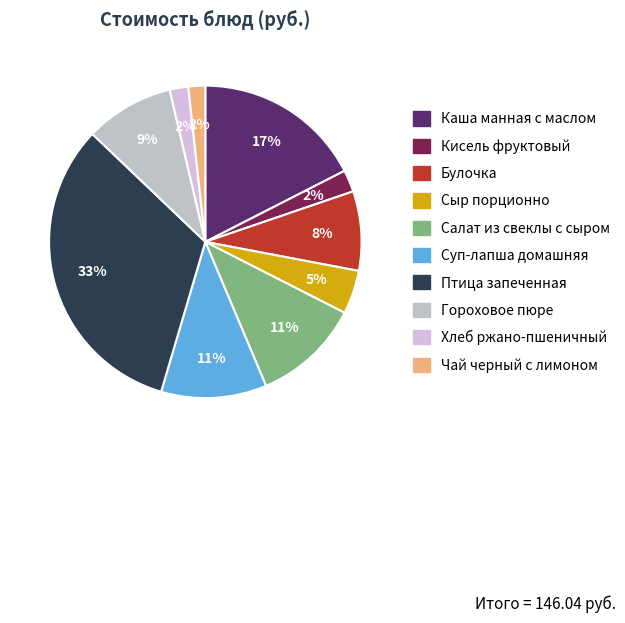

Which category has the smallest portion of the pie?

Чай черный с лимоном